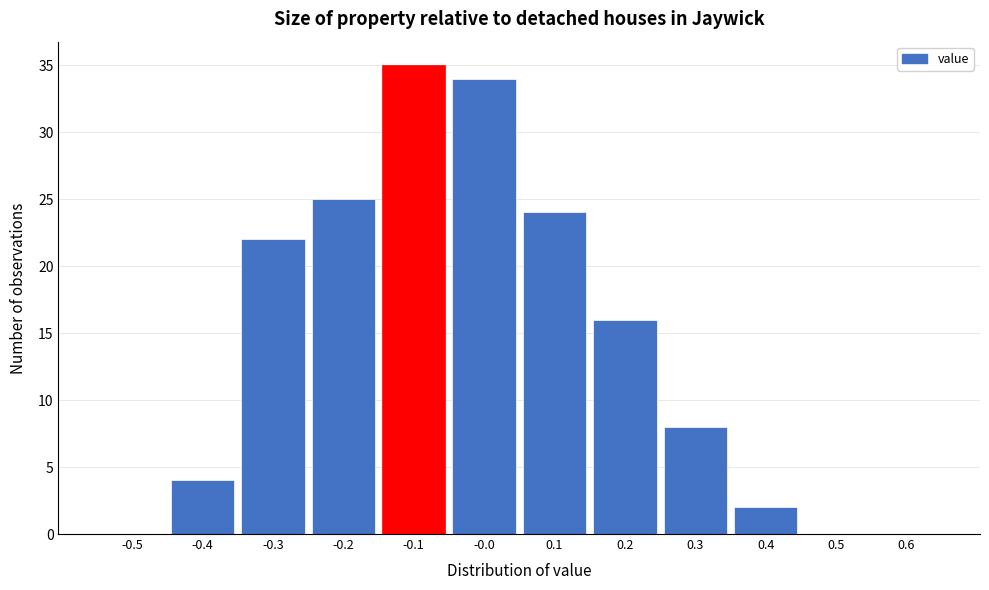

Reading left to right, list every bar in this chart as the range it spans on the x-axis followed by its height. The values are not printed on the chart, so give them approximately, as read against the axis.

-0.55 to -0.45: 0
-0.45 to -0.35: 4
-0.35 to -0.25: 22
-0.25 to -0.15: 25
-0.15 to -0.05: 35
-0.05 to 0.05: 34
0.05 to 0.15: 24
0.15 to 0.25: 16
0.25 to 0.35: 8
0.35 to 0.45: 2
0.45 to 0.55: 0
0.55 to 0.65: 0